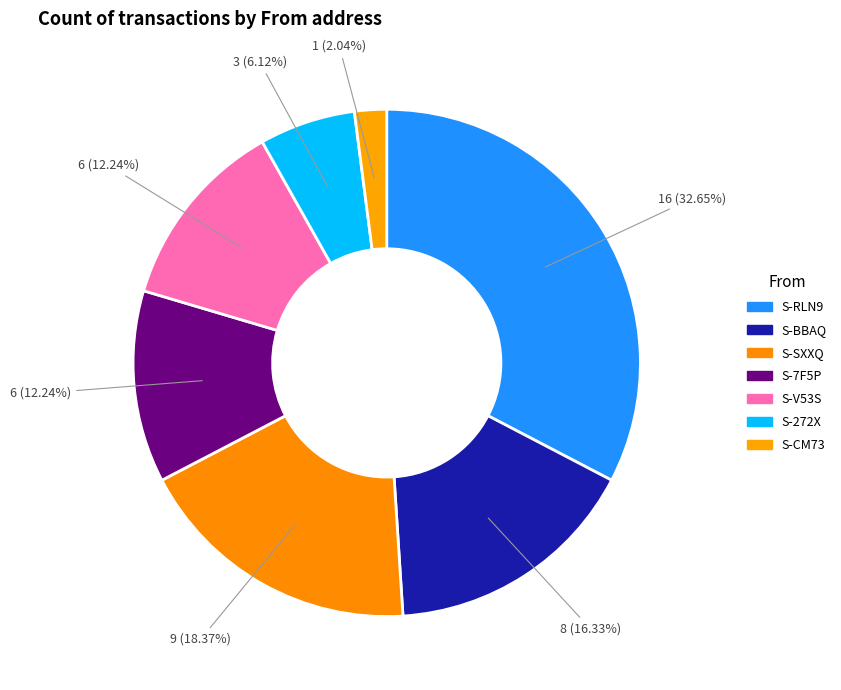

Count the number of slices in the pie.

7